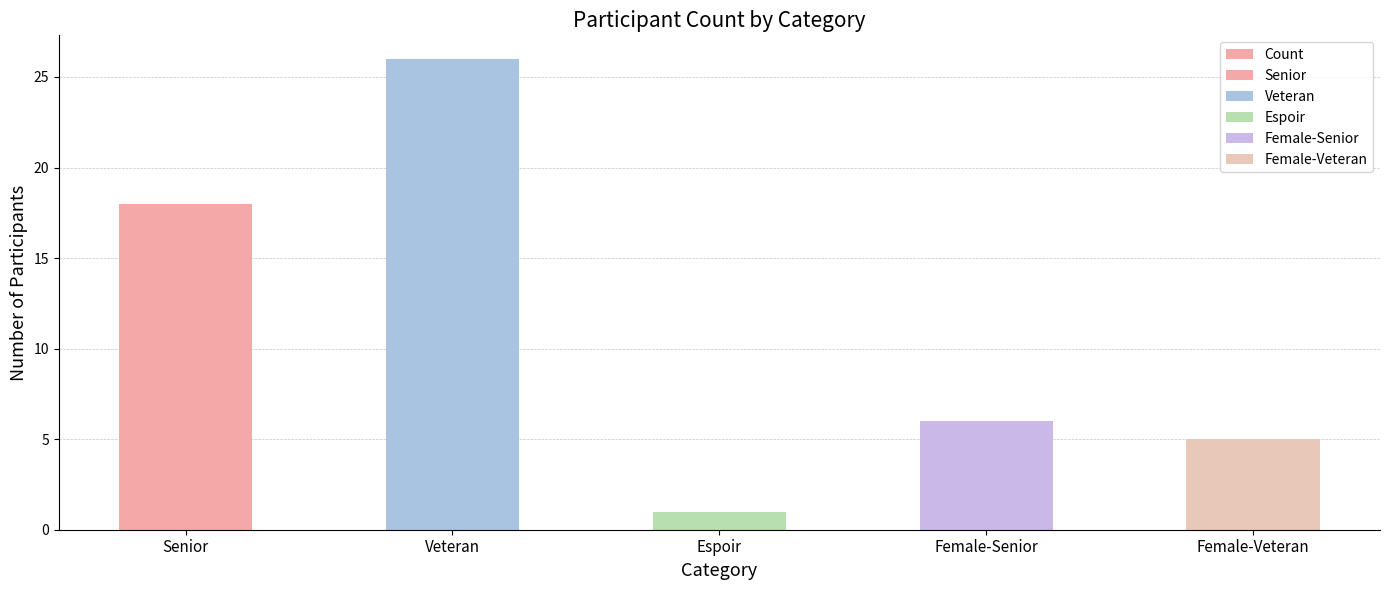

What is the value of the 3rd bar from the left?

1